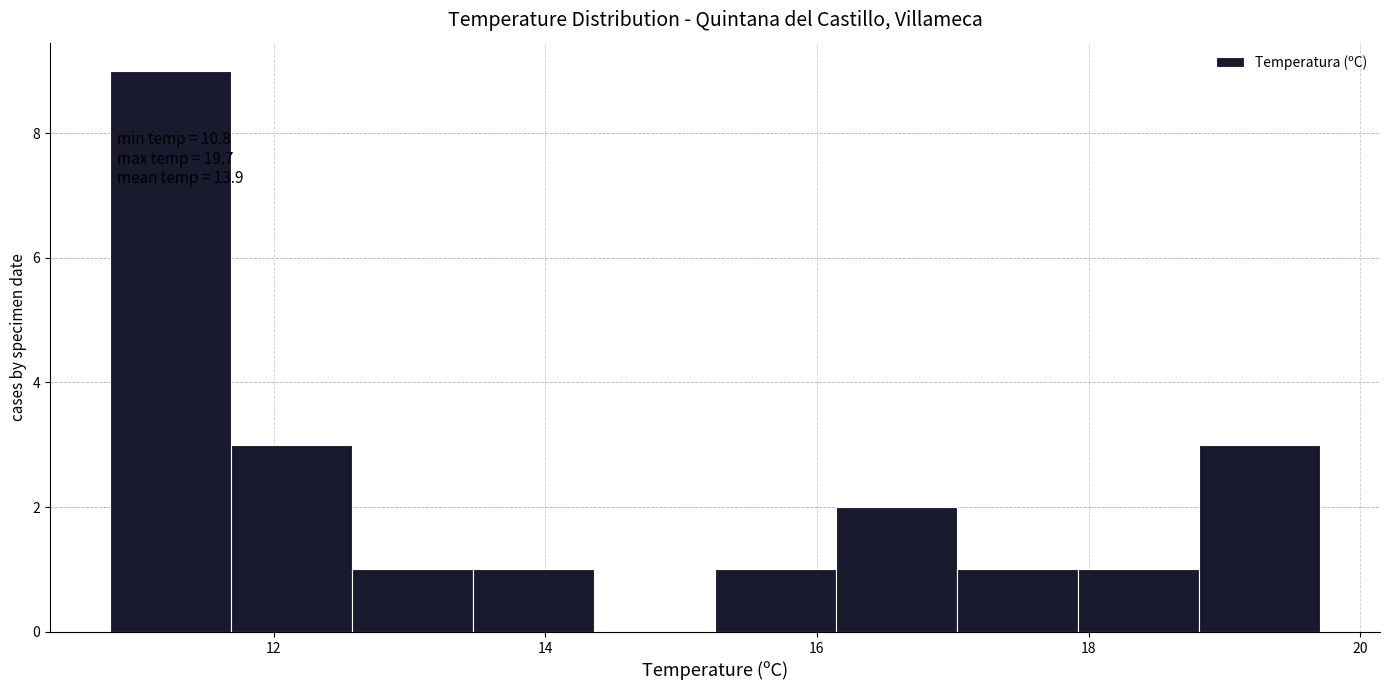

Which range on the x-axis has the tallest bar?

10.8 to 11.6